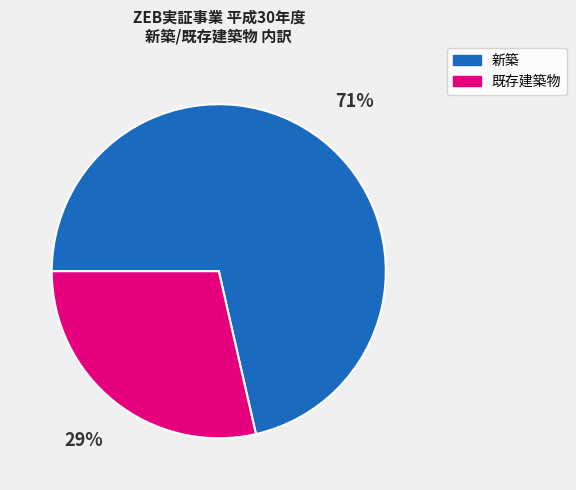

Rank the categories by value from highest to lowest.

新築, 既存建築物